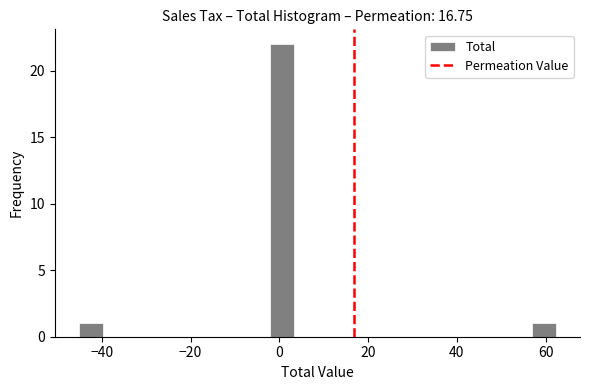

Read against the x-axis, roughly where is the centre of the tallest bar?

0